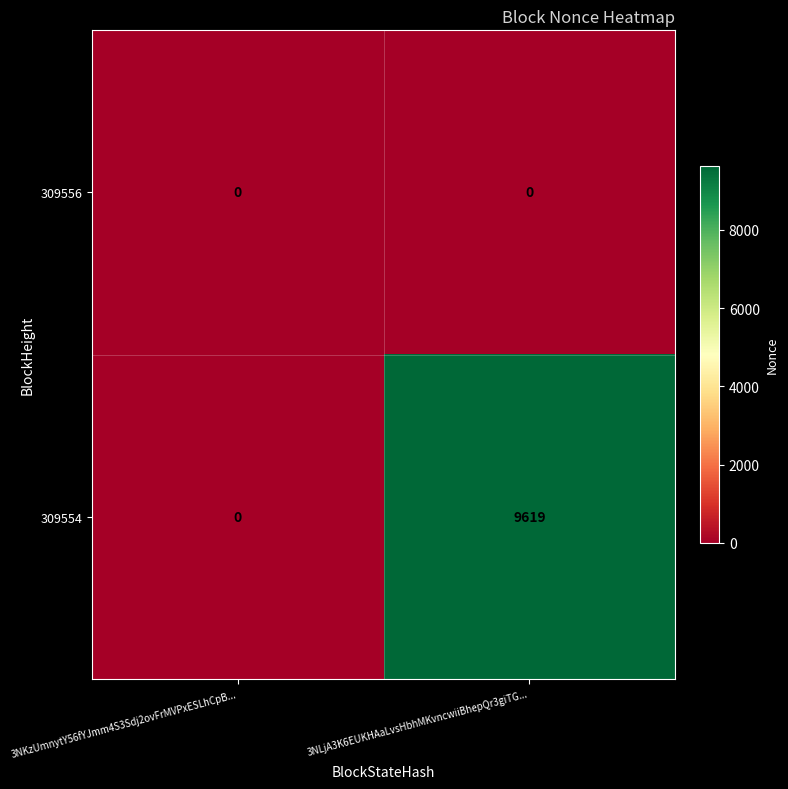

What is the difference between the maximum and minimum values in the 309554 series?

9619